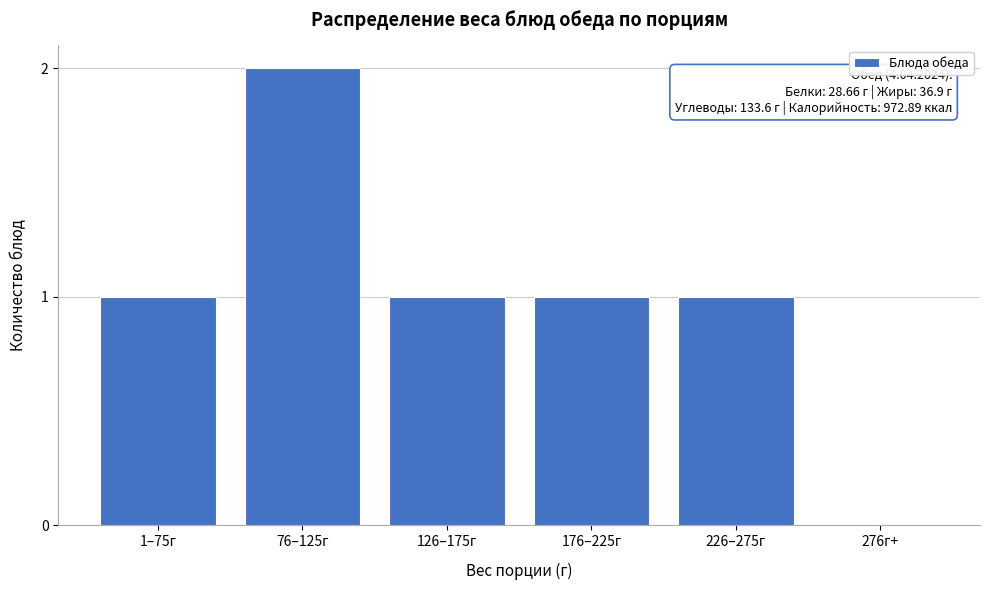

Reading left to right, transcribe all the data shown in this chart.

1–75г=1	76–125г=2	126–175г=1	176–225г=1	226–275г=1	276г+=0